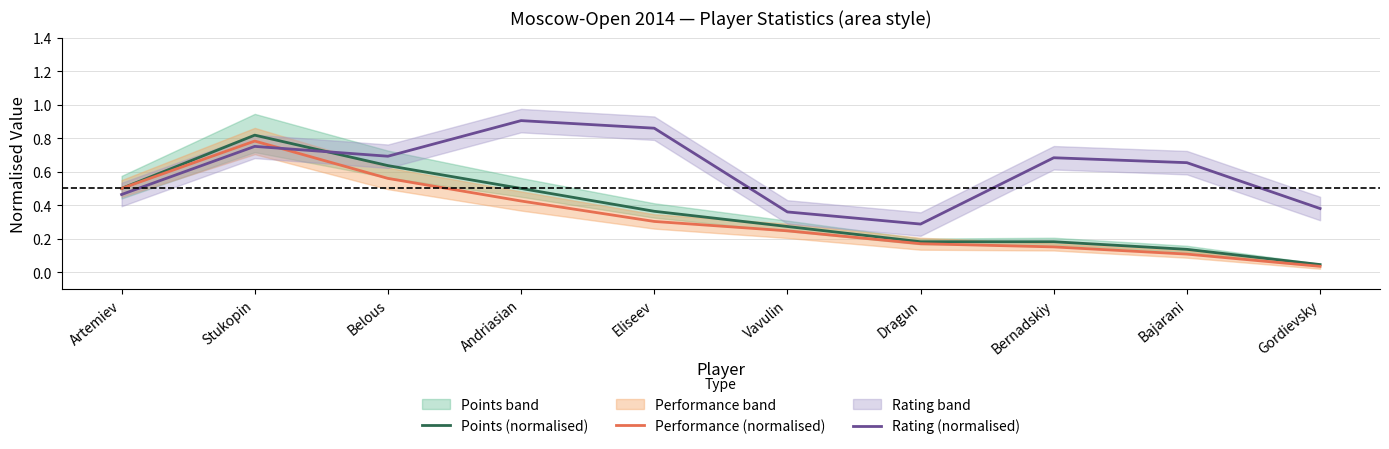

What are all the series names shown in the legend?

Points (normalised), Performance (normalised), Rating (normalised)